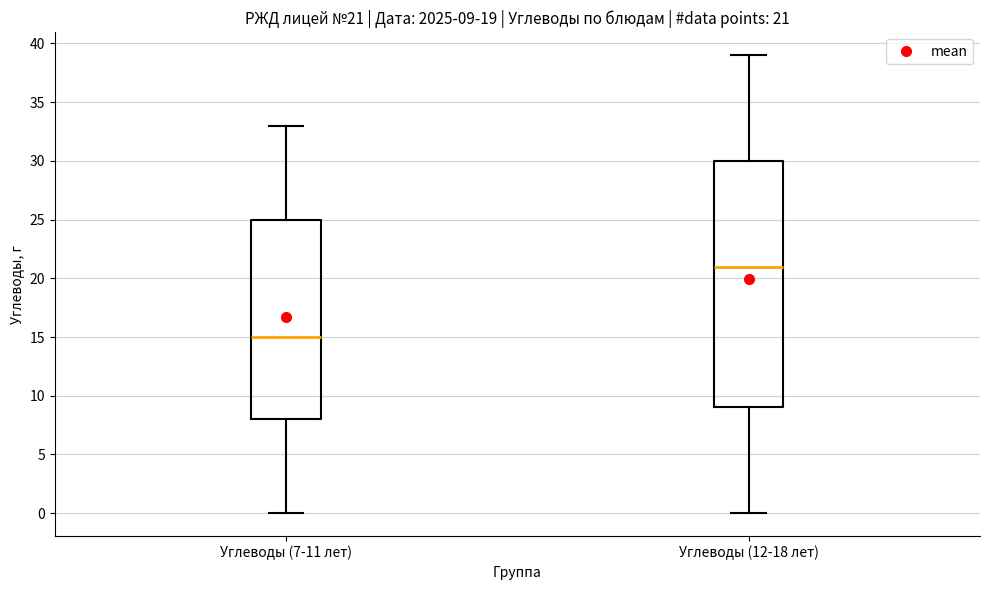

Which box is the tallest, from its lower edge to its upper edge?

Углеводы (12-18 лет)